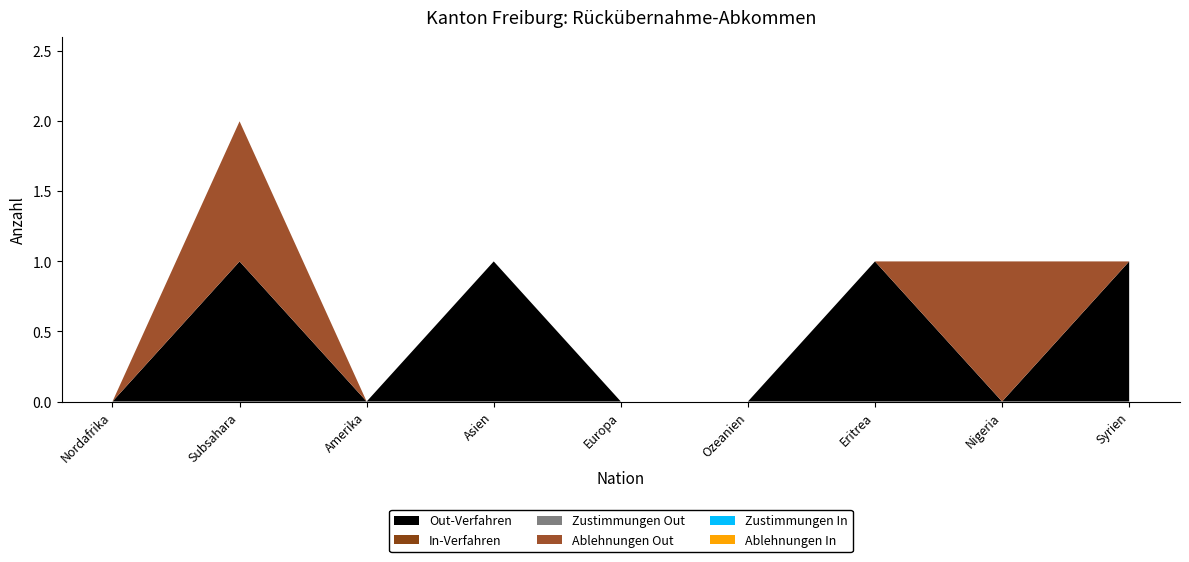

Reading right to left, extract all data points from this chart.

Out-Verfahren: Syrien=1	Nigeria=0	Eritrea=1	Ozeanien=0	Europa=0	Asien=1	Amerika=0	Subsahara=1	Nordafrika=0
In-Verfahren: Syrien=0	Nigeria=0	Eritrea=0	Ozeanien=0	Europa=0	Asien=0	Amerika=0	Subsahara=0	Nordafrika=0
Zustimmungen Out: Syrien=0	Nigeria=0	Eritrea=0	Ozeanien=0	Europa=0	Asien=0	Amerika=0	Subsahara=0	Nordafrika=0
Ablehnungen Out: Syrien=0	Nigeria=1	Eritrea=0	Ozeanien=0	Europa=0	Asien=0	Amerika=0	Subsahara=1	Nordafrika=0
Zustimmungen In: Syrien=0	Nigeria=0	Eritrea=0	Ozeanien=0	Europa=0	Asien=0	Amerika=0	Subsahara=0	Nordafrika=0
Ablehnungen In: Syrien=0	Nigeria=0	Eritrea=0	Ozeanien=0	Europa=0	Asien=0	Amerika=0	Subsahara=0	Nordafrika=0